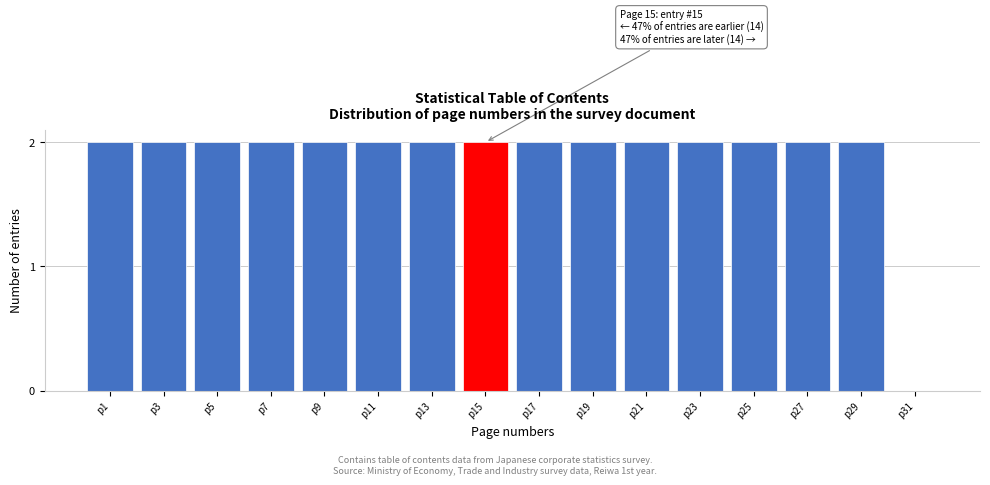

Reading left to right, what are all the values shown in this chart?

p1=2	p3=2	p5=2	p7=2	p9=2	p11=2	p13=2	p15=2	p17=2	p19=2	p21=2	p23=2	p25=2	p27=2	p29=2	p31=0